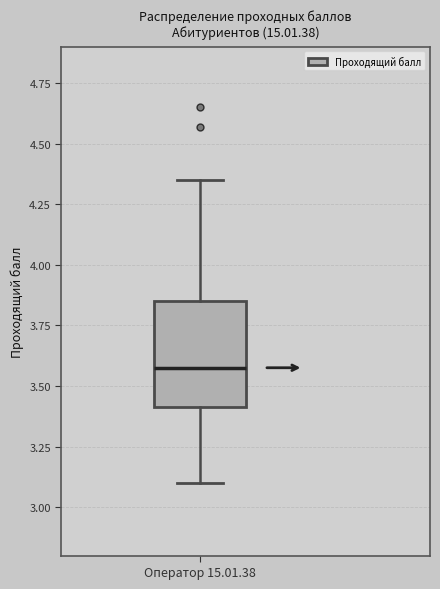

Transcribe this box plot: give where the median line is, the range the box spans, and where the two whiskers end, as read against the y-axis. The values are not printed on the chart, so give them approximately, as read against the axis.

median 3.60, box 3.40 to 3.85, whiskers 3.10 to 4.35